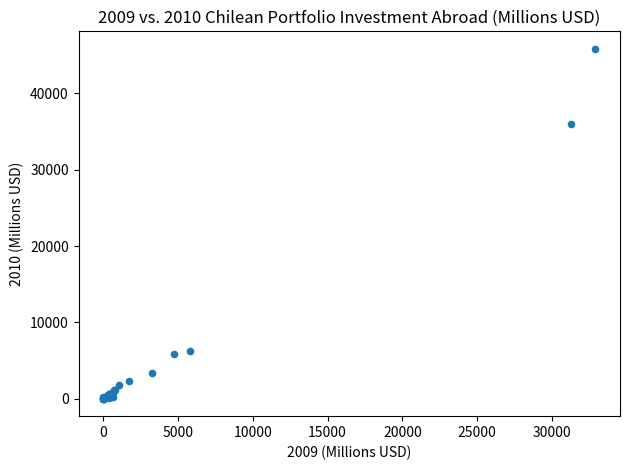

What Y value in the scatter plot is closest to 22922?

35948.3